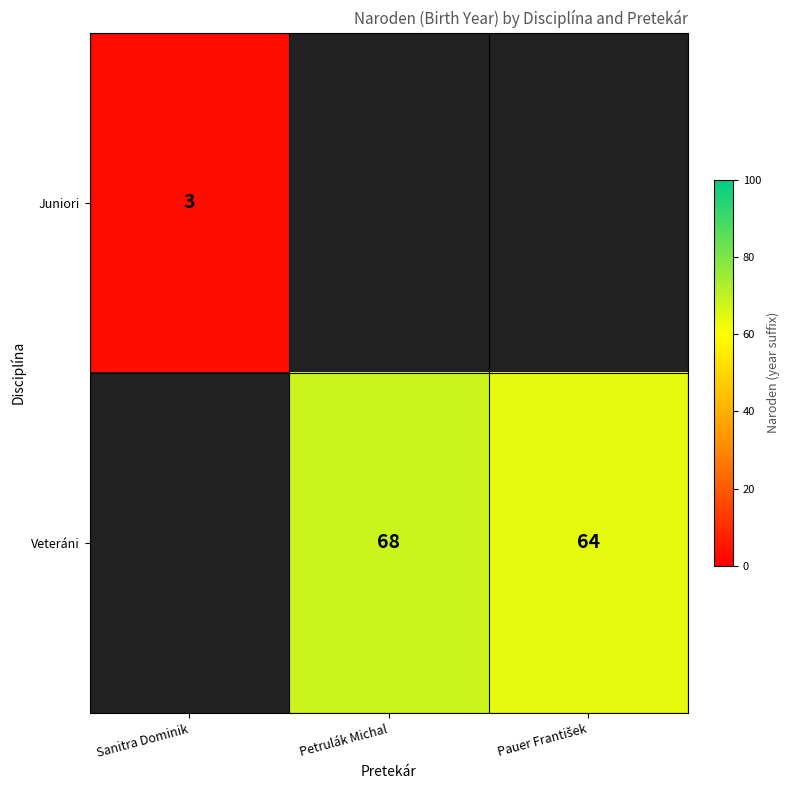

The Juniori series shows 2 at Sanitra Dominik. True or false?

False